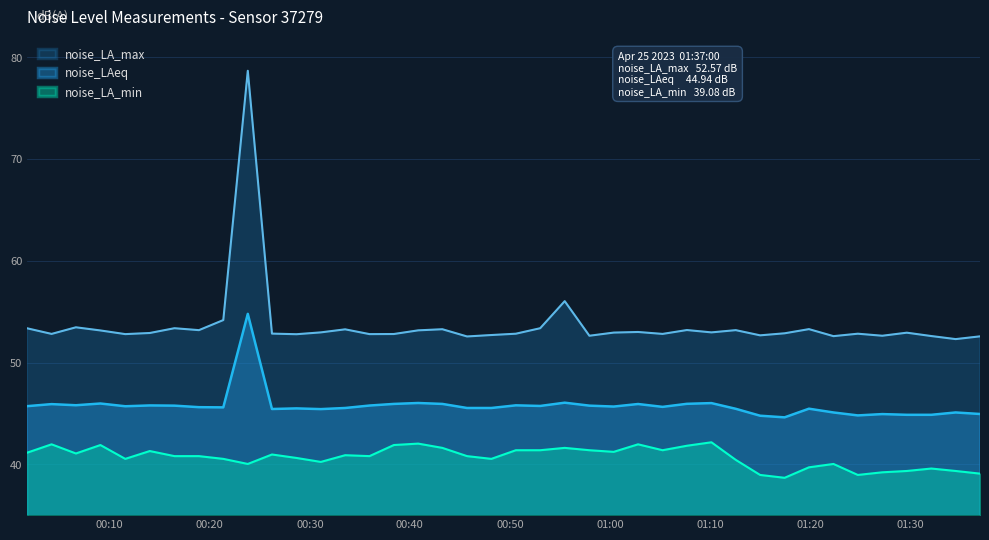

True or false: noise_LA_min and noise_LA_max cross at least once.

False